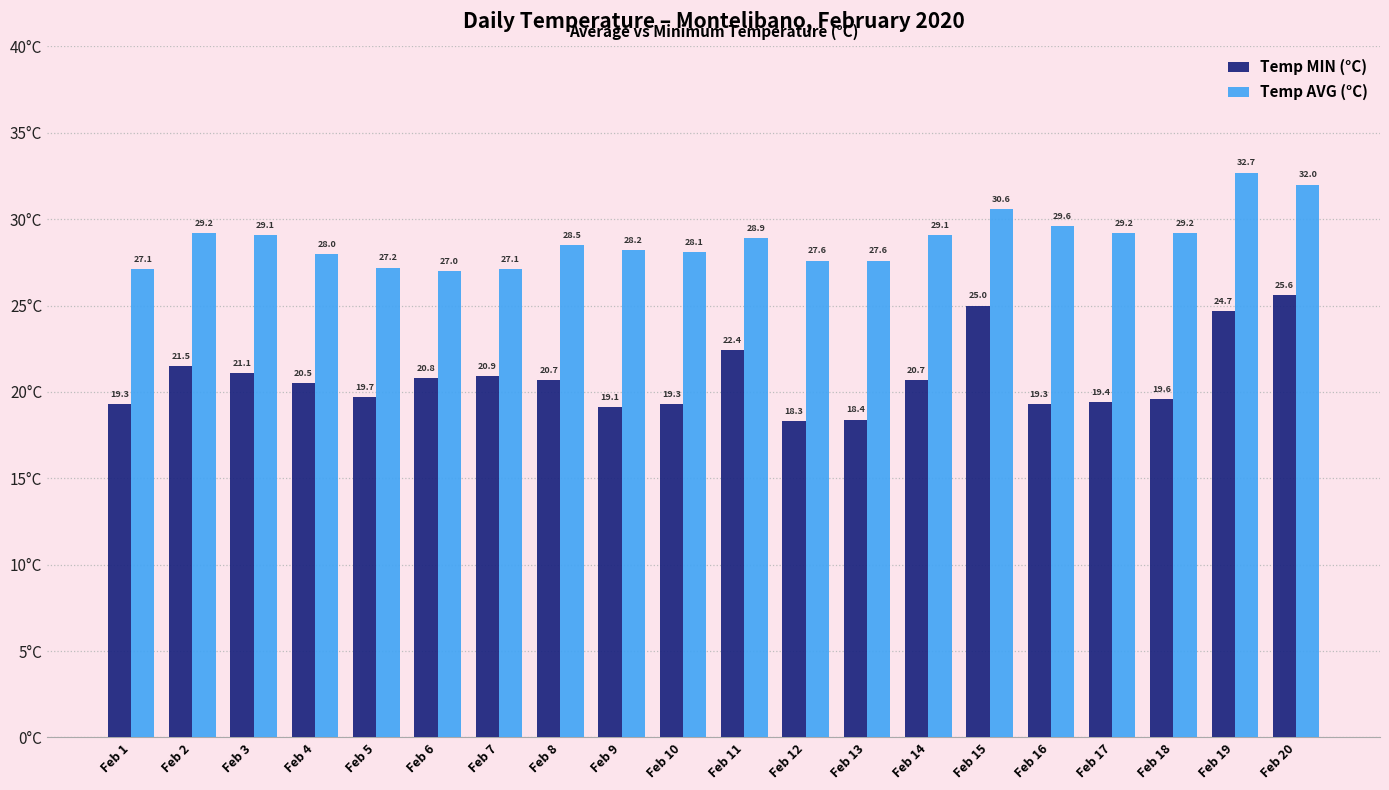

What is the value of the Temp AVG (°C) bar at the 18th from the left?

29.2